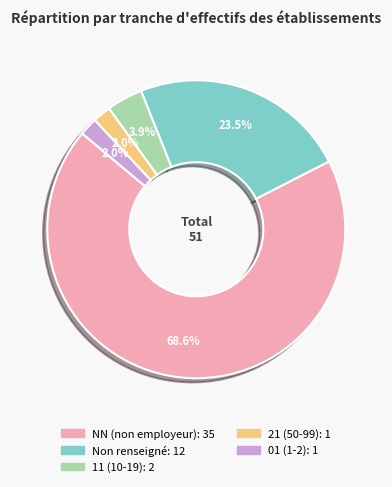

Does any single category account for the majority?

Yes